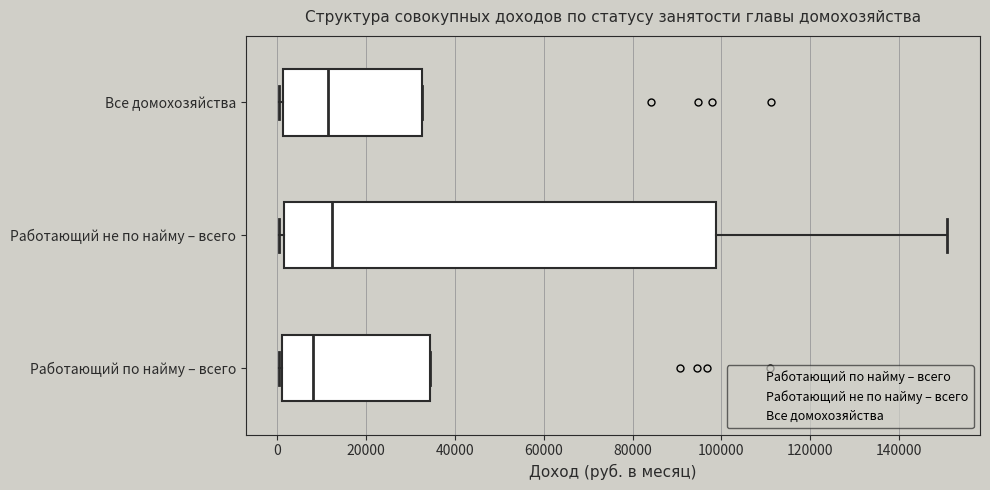

Which box has the furthest to the left median line?

Работающий по найму – всего